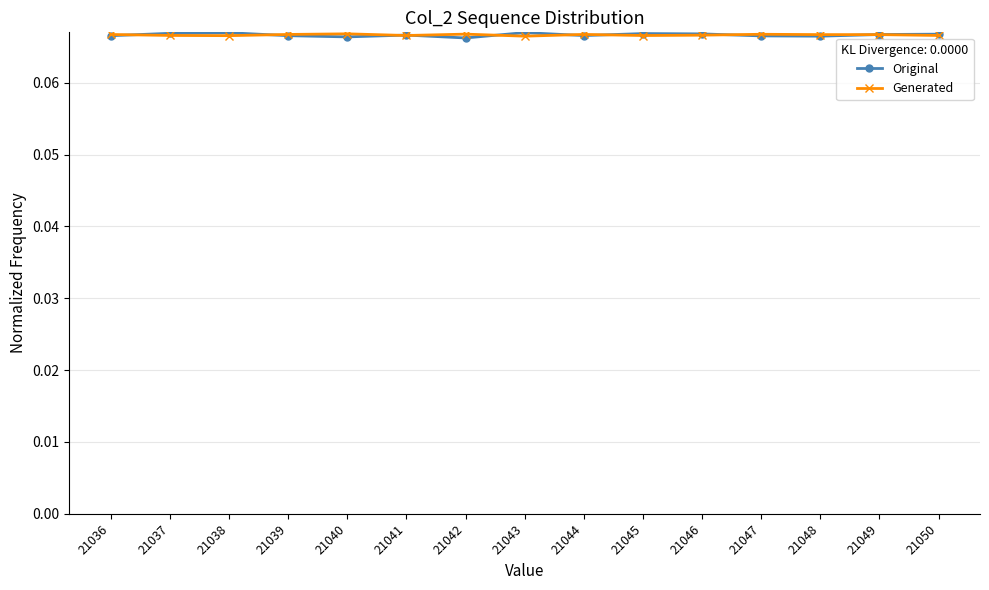

How many lines are shown in the chart?

2